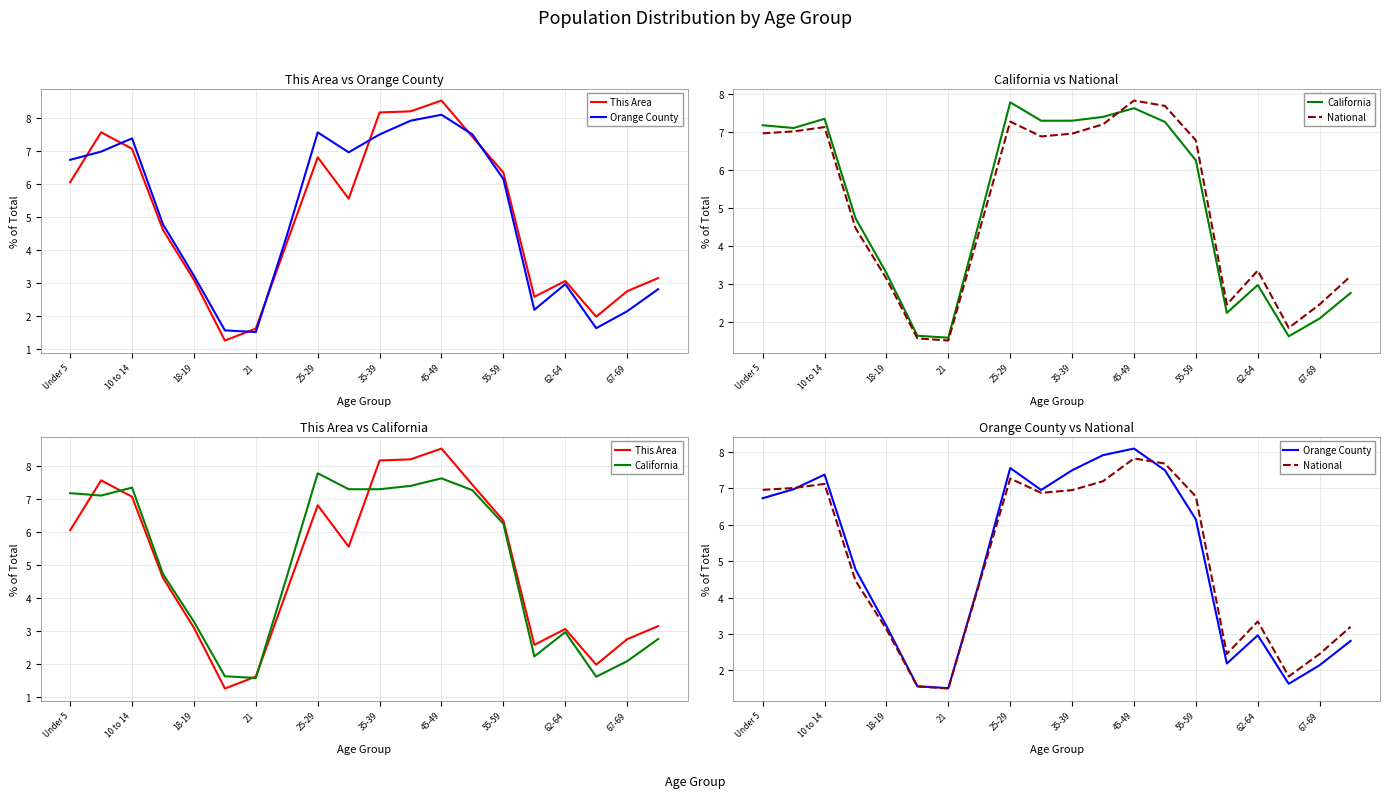

Is it true that This Area equals 4.3 at 10 to 14?

False